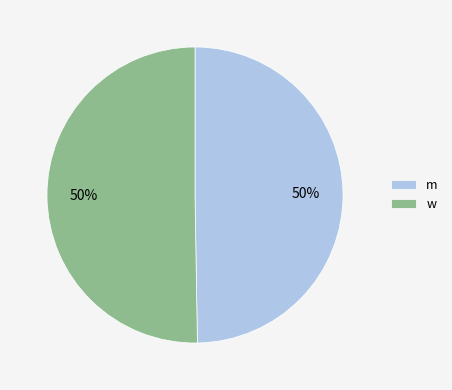

Approximately how many times larger is the value at m compared to w?

1.0